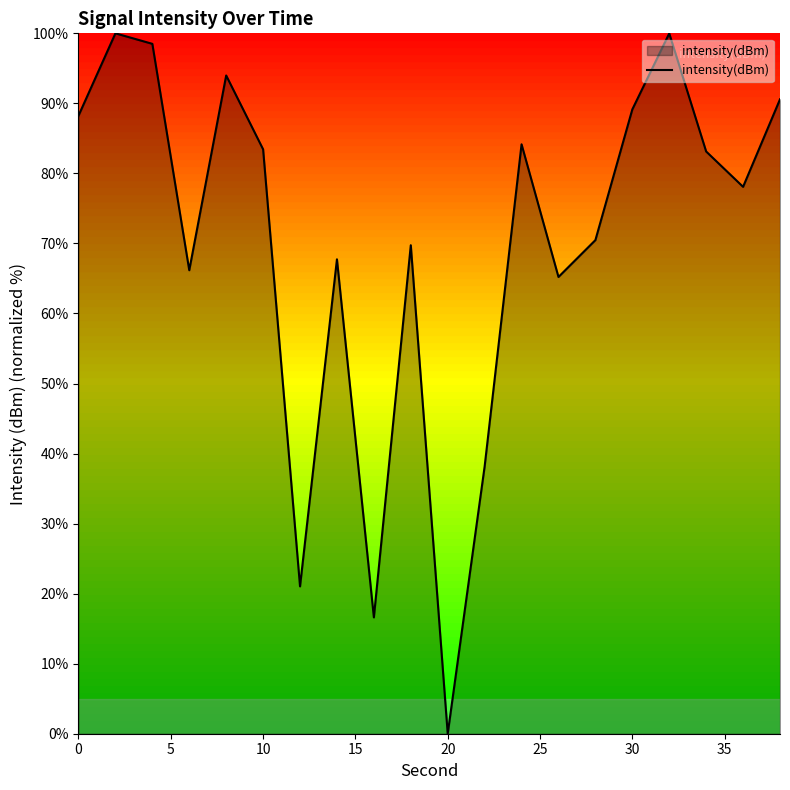

What is the difference between the maximum and minimum values?

100.0